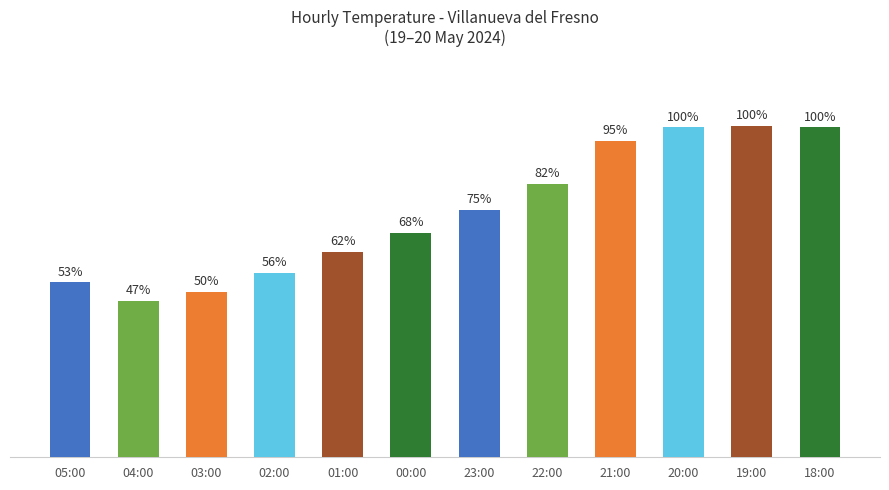

Rank the categories by value from highest to lowest.

19:00, 20:00, 18:00, 21:00, 22:00, 23:00, 00:00, 01:00, 02:00, 05:00, 03:00, 04:00